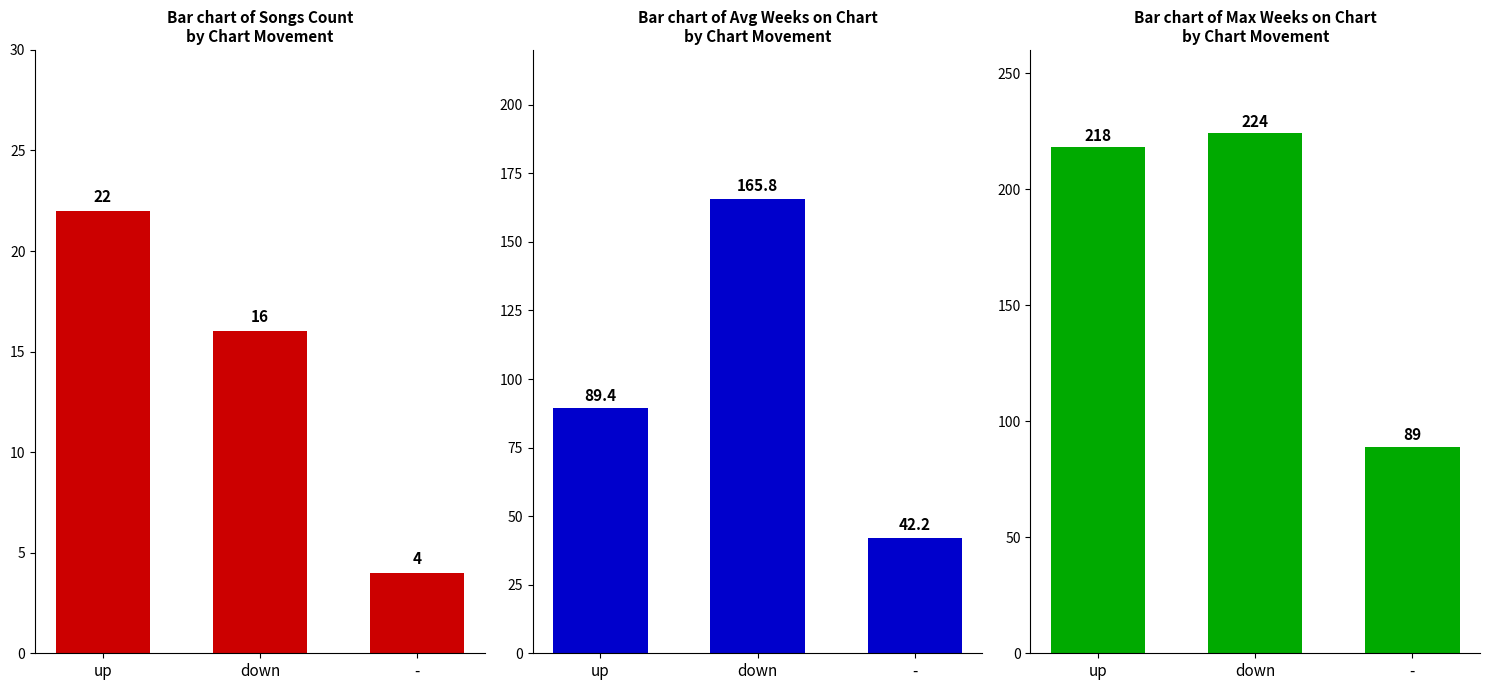

Is the value of Max Weeks on Chart at - greater than the value of Avg Weeks on Chart at down?

No